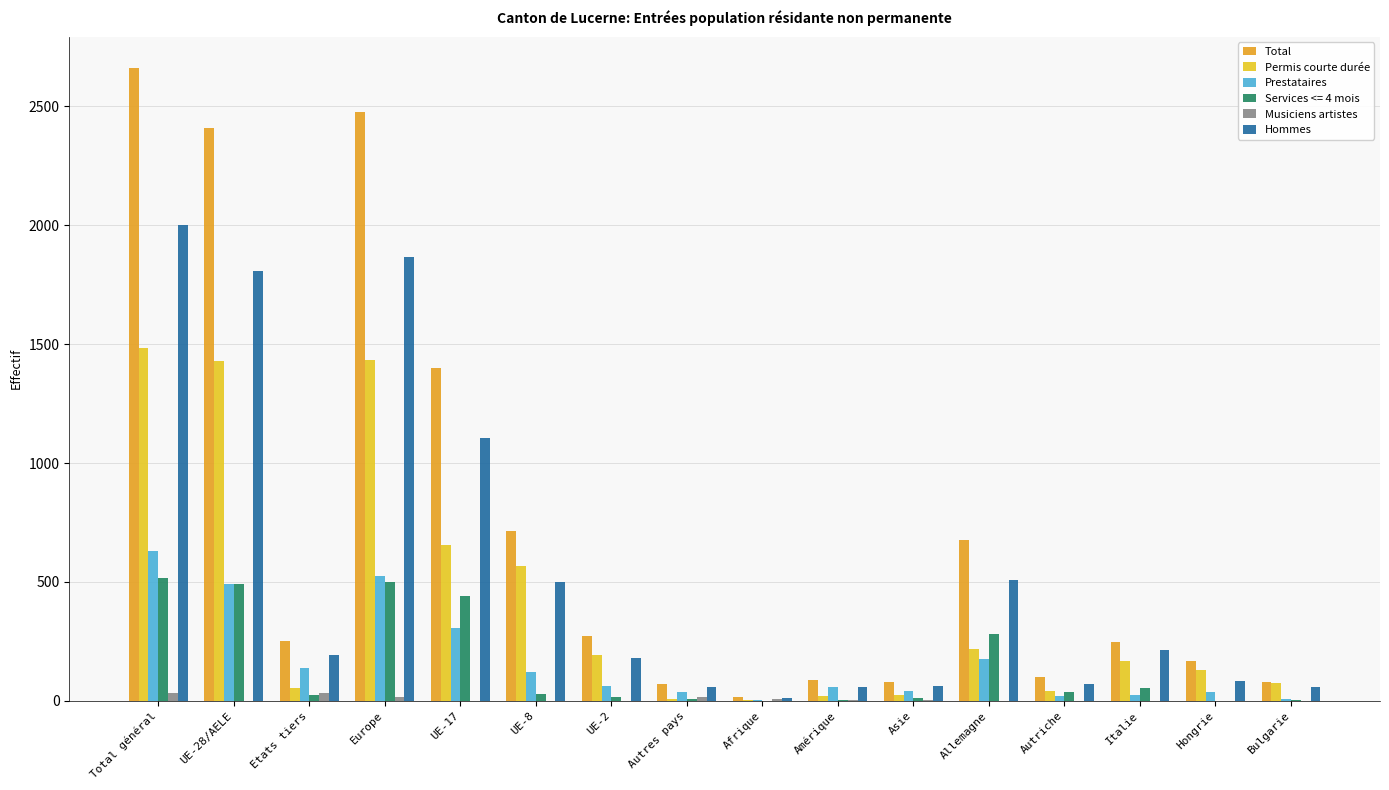

At which label is Total closest to 1337?

UE-17